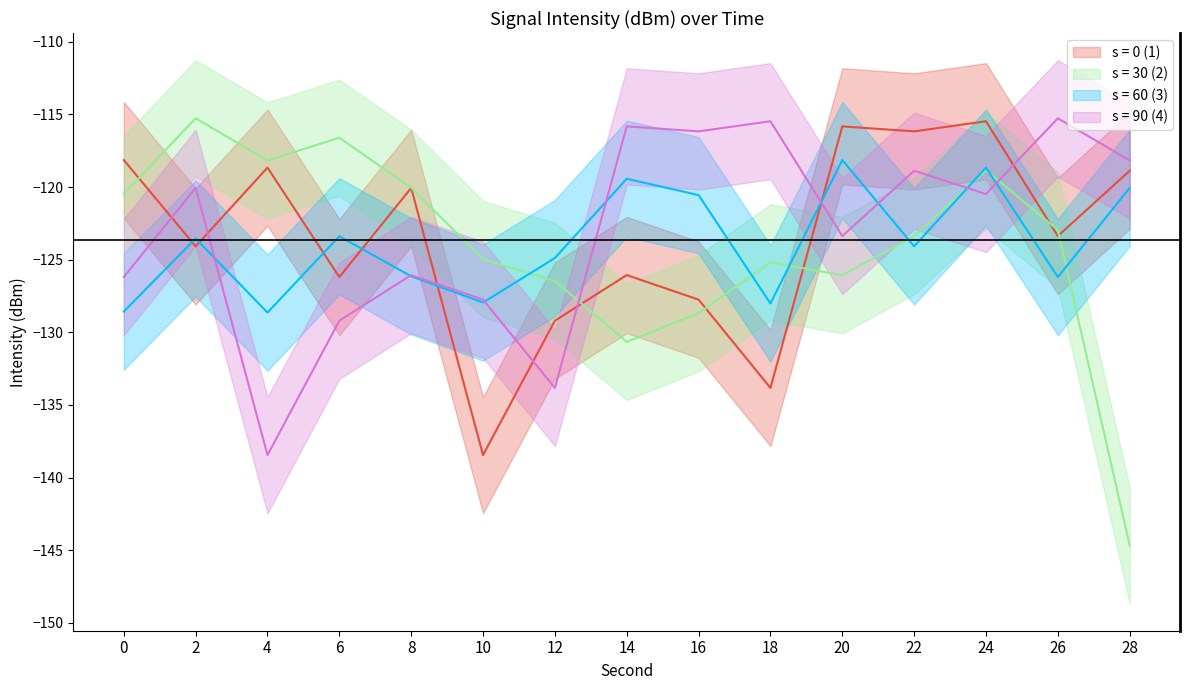

True or false: s = 0 (1) and s = 90 (4) intersect in this chart.

True